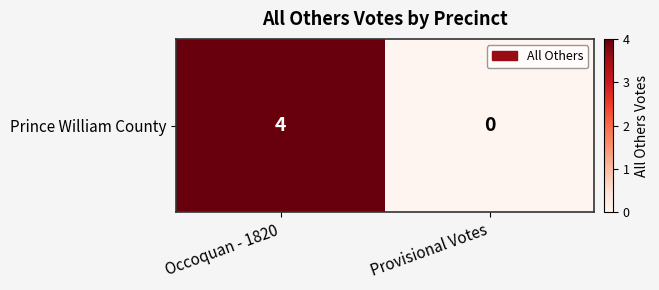

Which has a higher value, Provisional Votes or Occoquan - 1820?

Occoquan - 1820